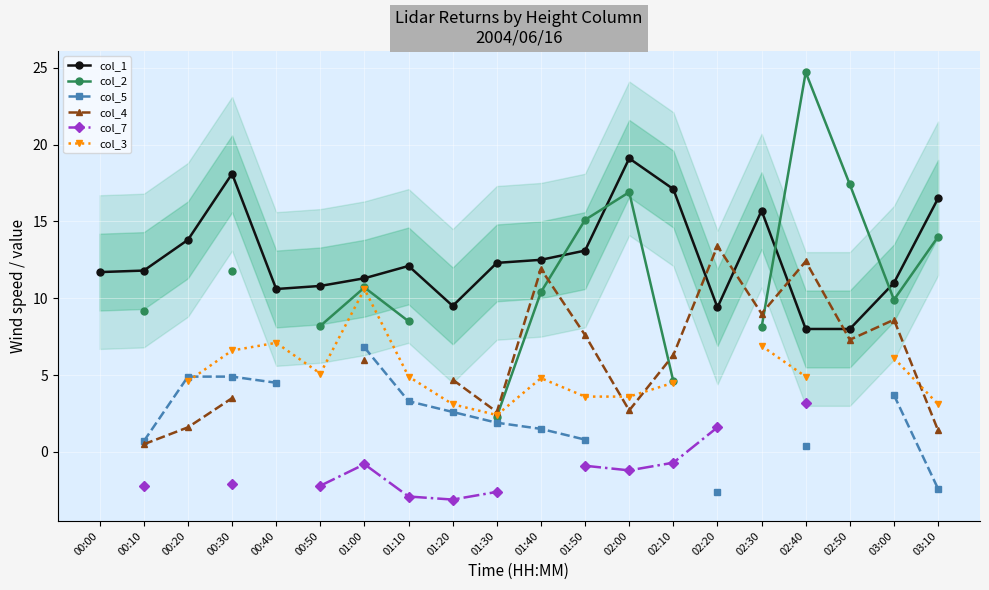

Rank the categories by col_1 value from highest to lowest.

02:00, 00:30, 02:10, 03:10, 02:30, 00:20, 01:50, 01:40, 01:30, 01:10, 00:10, 00:00, 01:00, 03:00, 00:50, 00:40, 01:20, 02:20, 02:40, 02:50